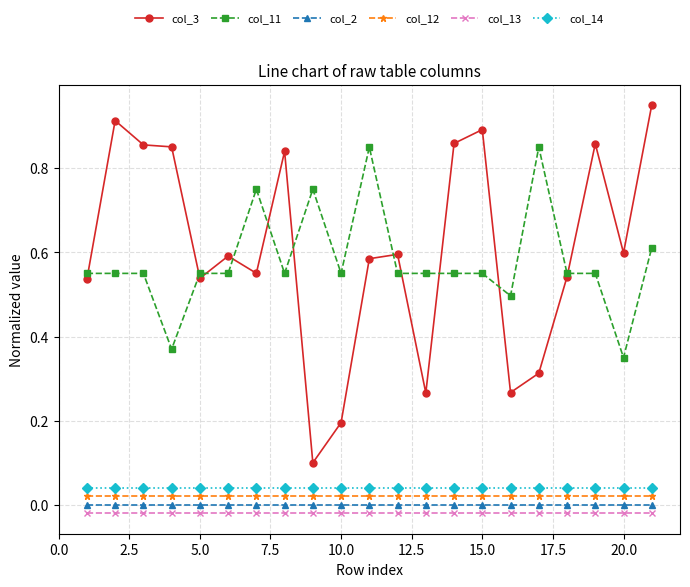

Which series has the largest range (max minus min)?

col_3